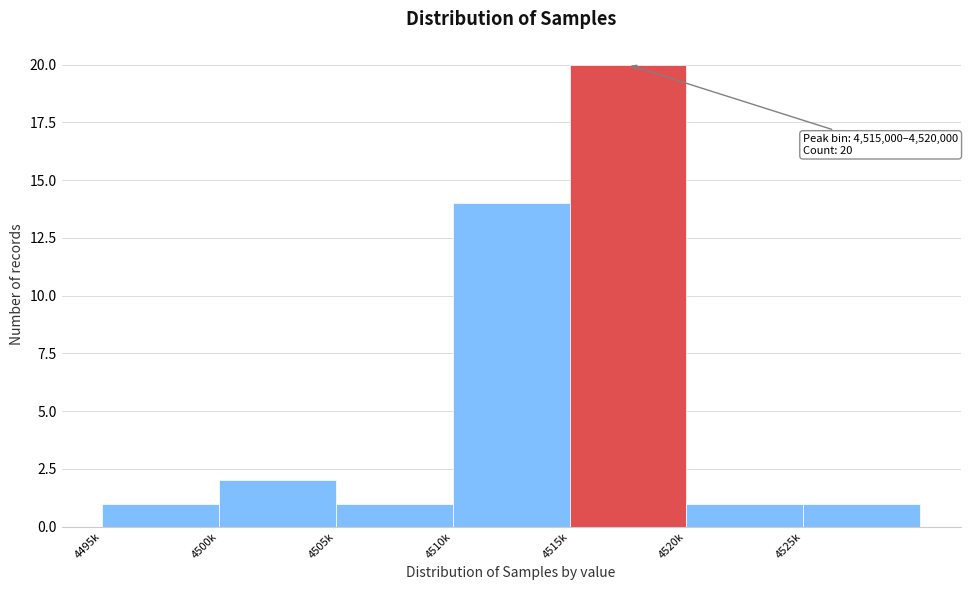

Reading left to right, extract all data points from this chart.

1	2	1	14	20	1	1